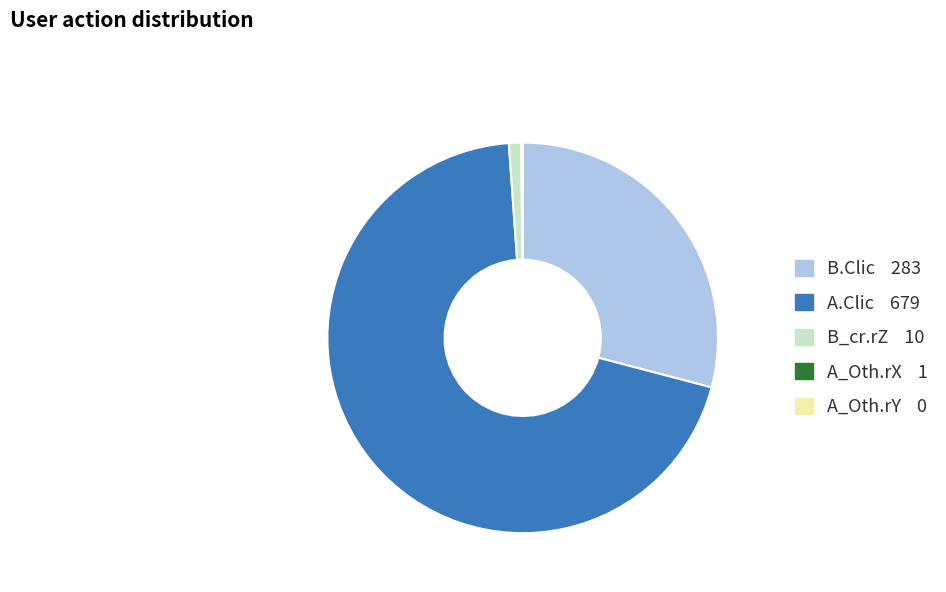

Is it true that B.Clic is 29% of the pie?

True